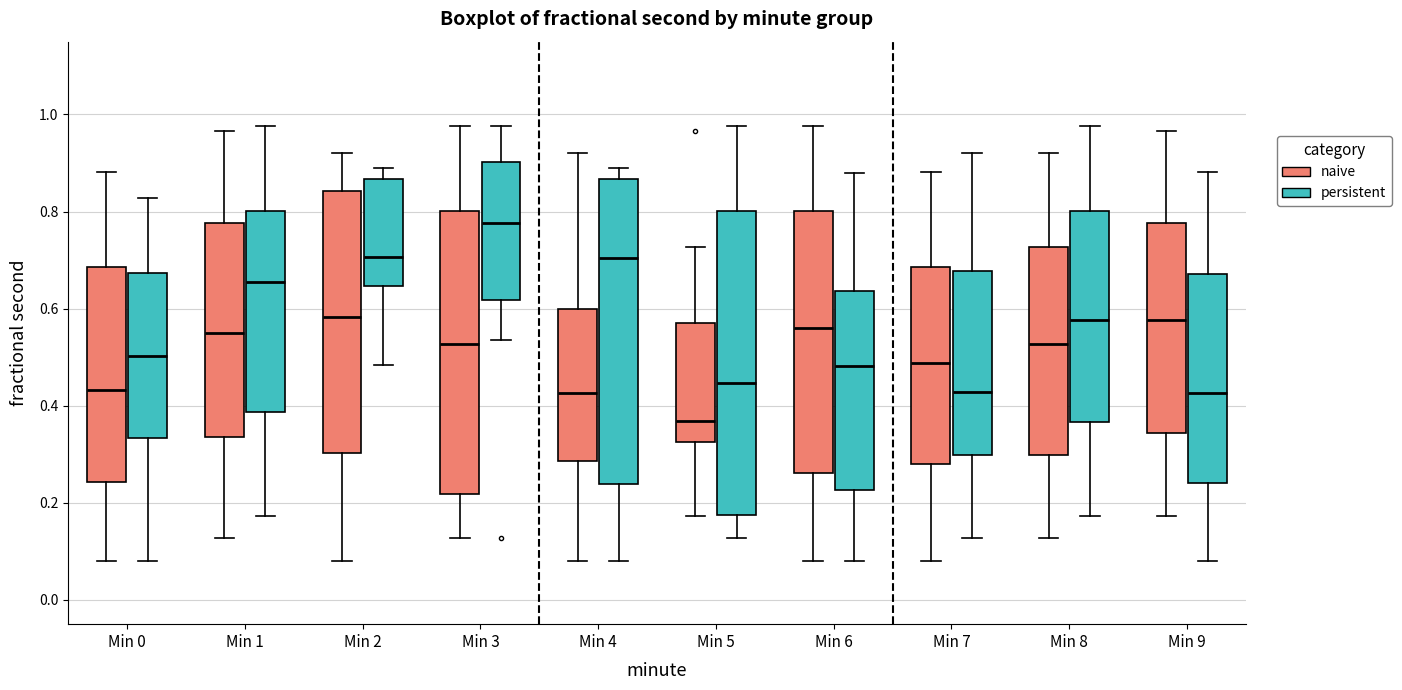

Which box has the highest median line?

Min 3 (persistent)